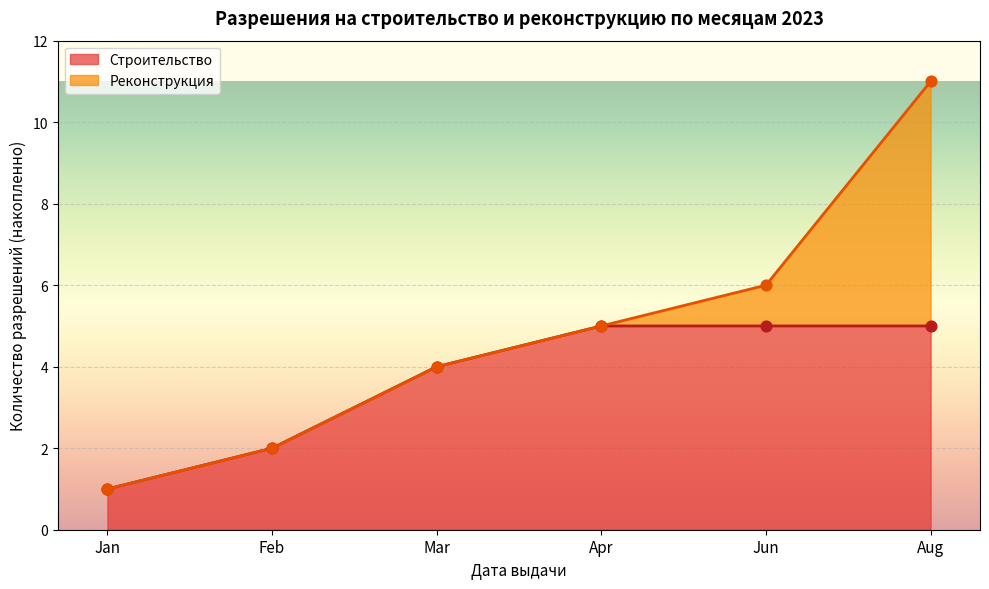

At which category is the sum across all series the highest?

2023-08